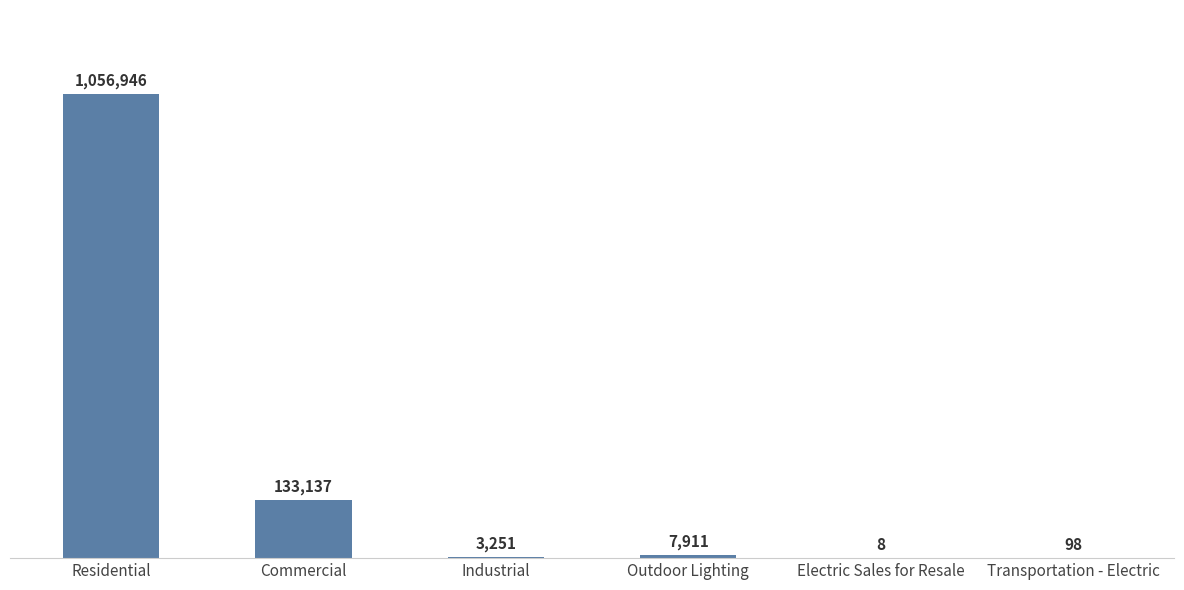

At which category does the chart reach its minimum across all series?

Electric Sales for Resale